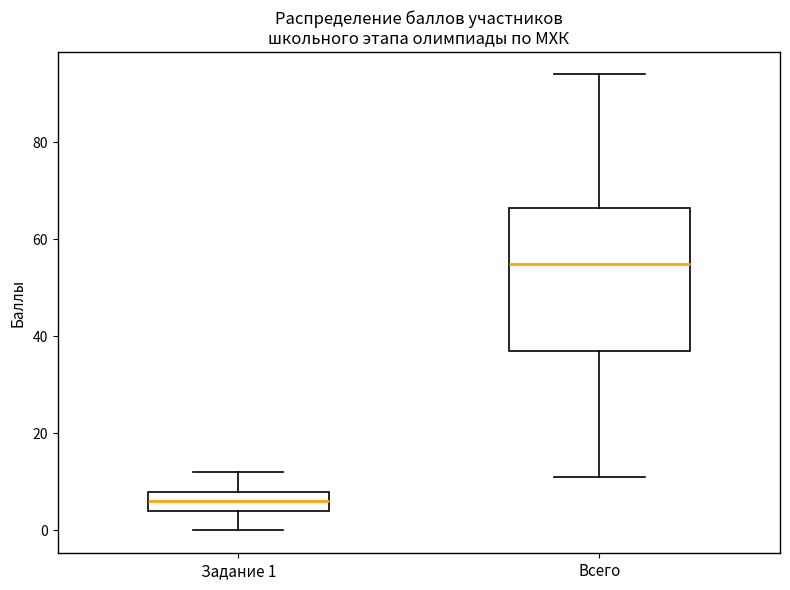

Where does the median line of the box for Всего sit on the y-axis? The values are not printed on the chart, so give them approximately, as read against the axis.

56